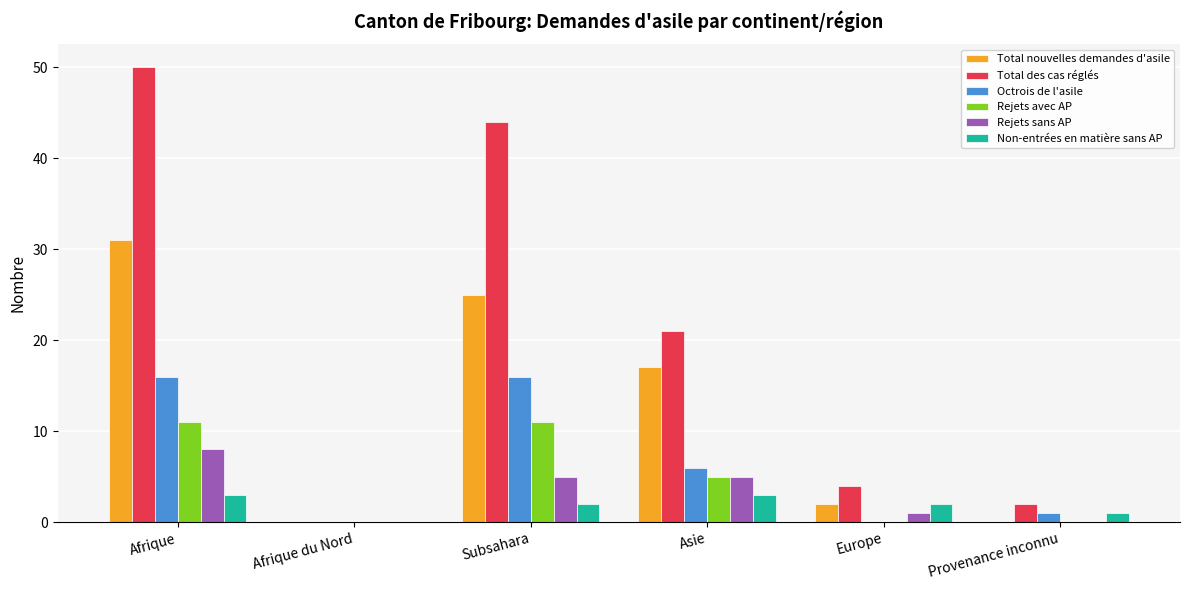

True or false: Rejets sans AP has a value of 5 at Asie.

True